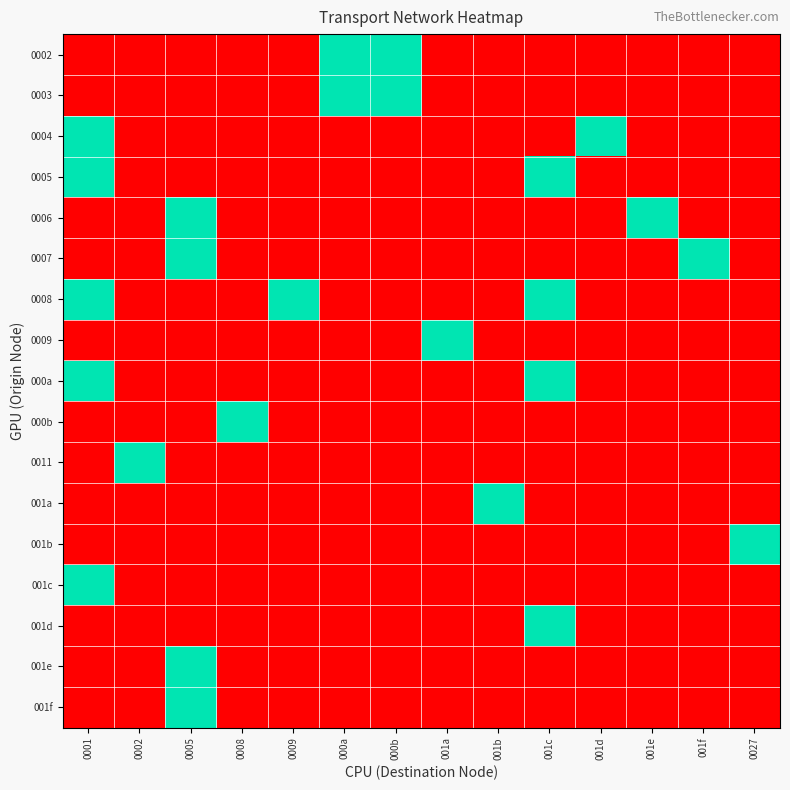

How many data points does each series have?

14